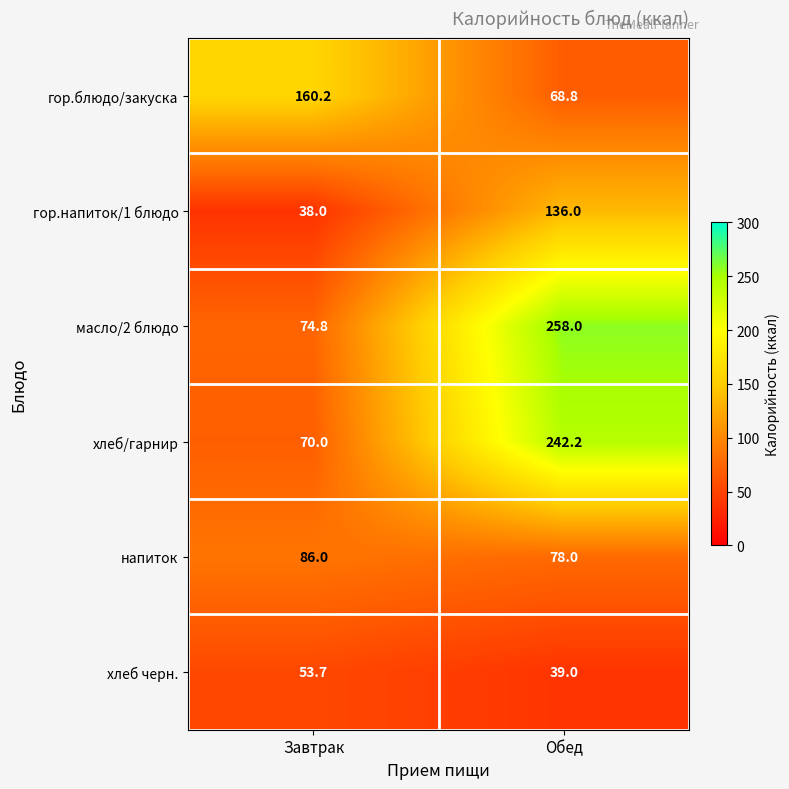

Which series has the largest total across all categories?

масло/2 блюдо